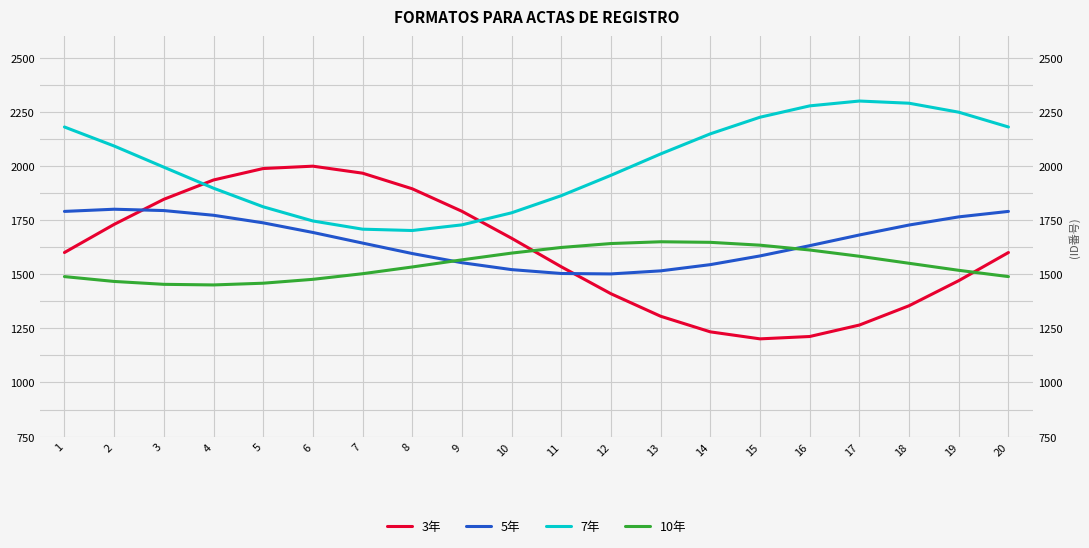

What is the average value of the 10年 series?

1546.9